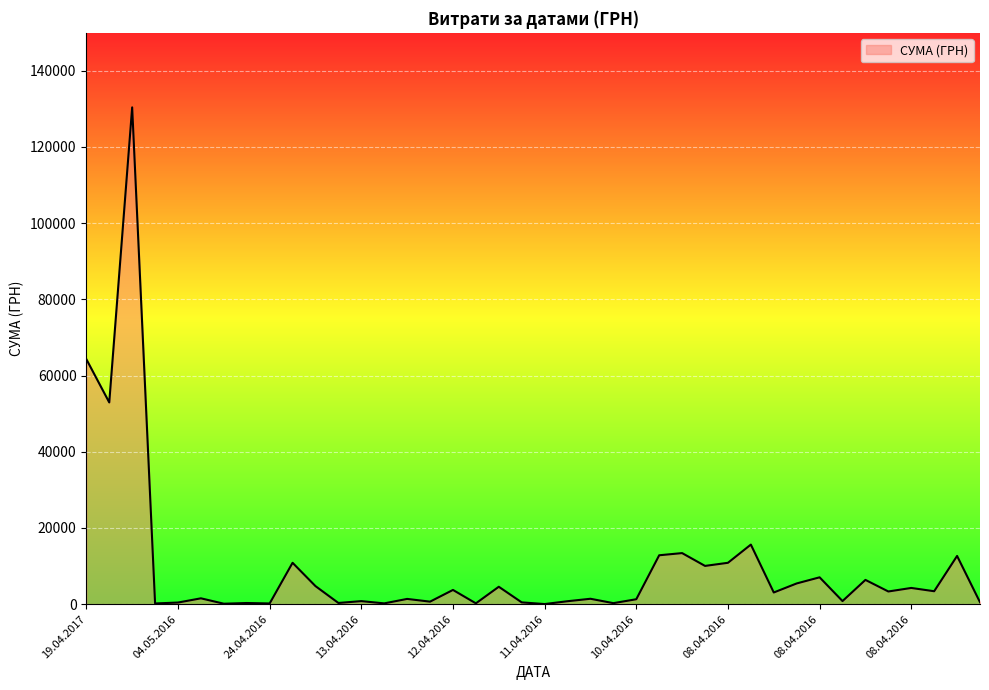

What is the greatest value displayed?

130379.7